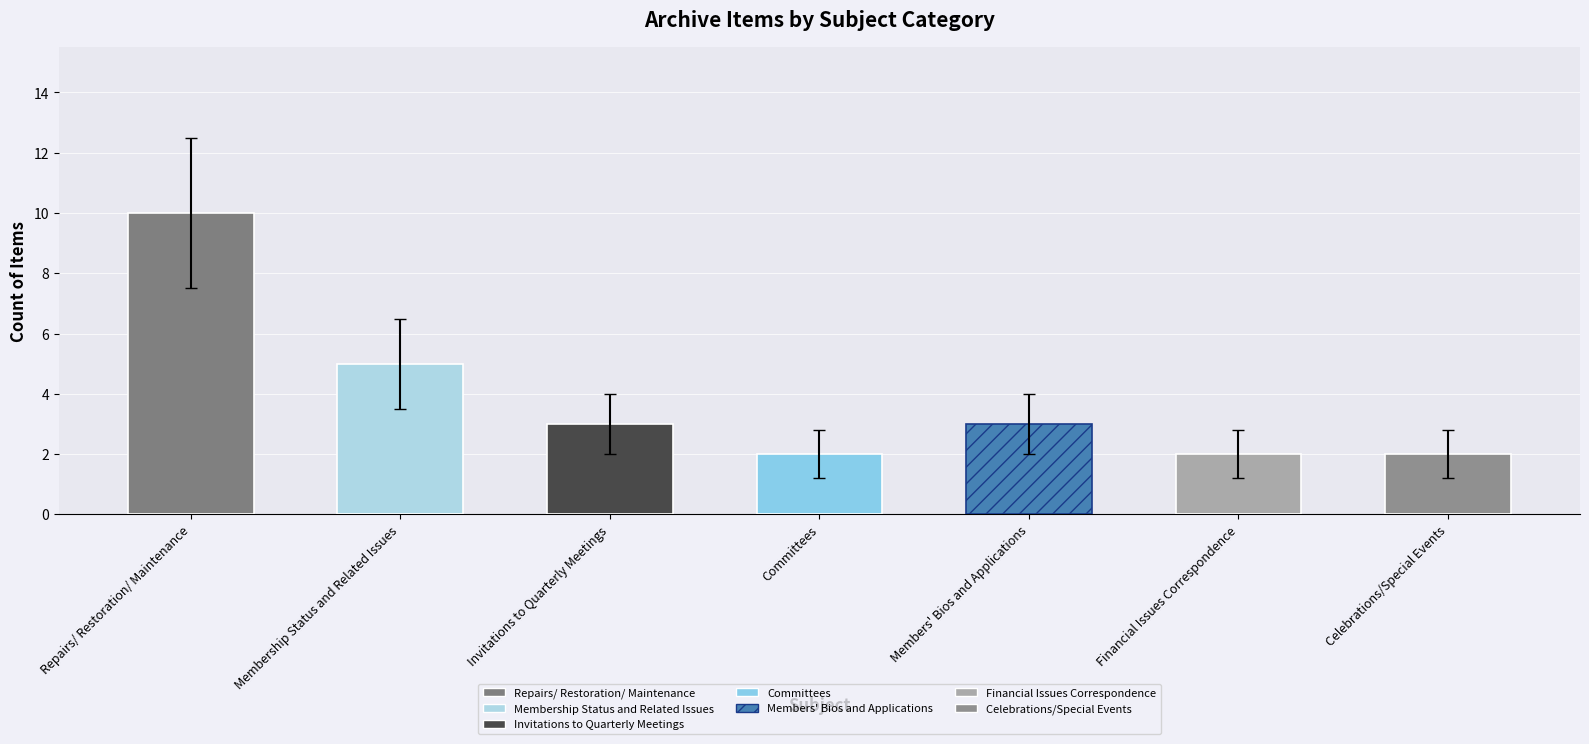

What is the change in value from Repairs/ Restoration/ Maintenance to Committees?

-8